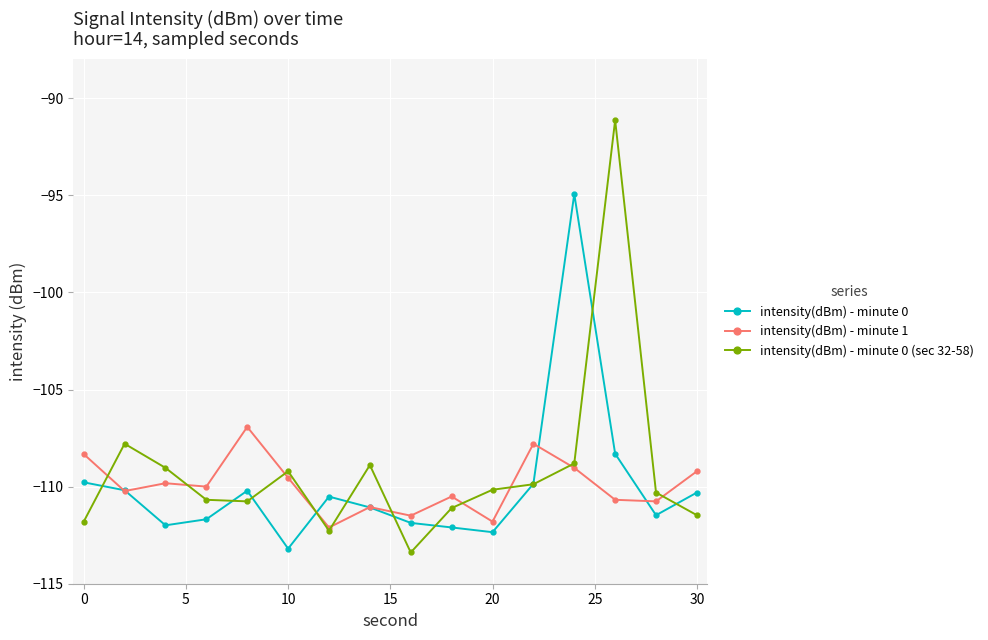

What is the value of the intensity(dBm) - minute 1 point at the 1st from the left?

-108.3